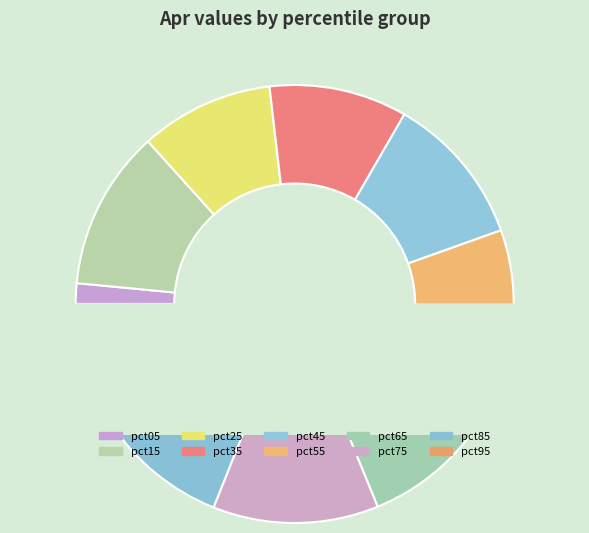

Between pct75 and pct35, which is larger?

pct75